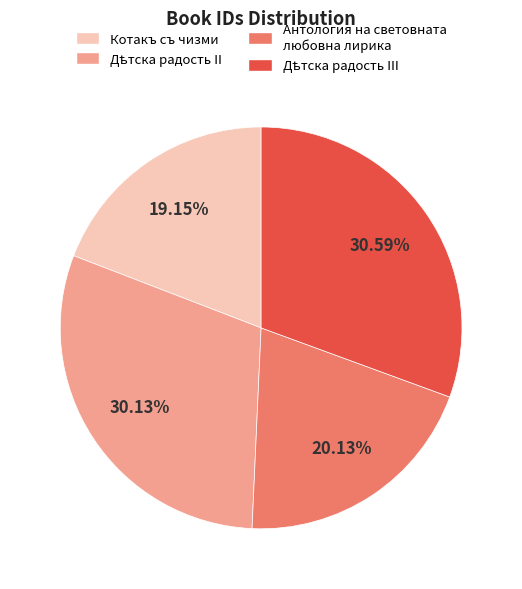

Is there any slice that represents more than half of the pie?

No